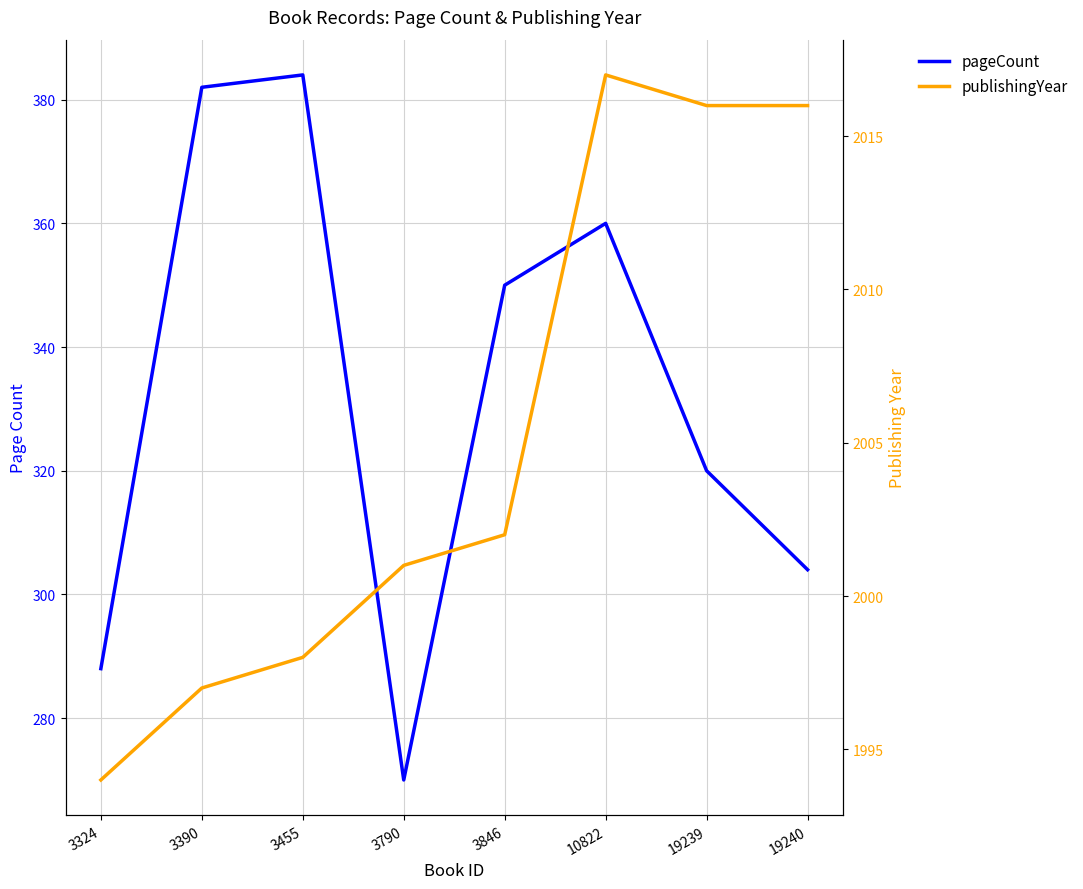

Which label corresponds to the largest value in the chart?

10822